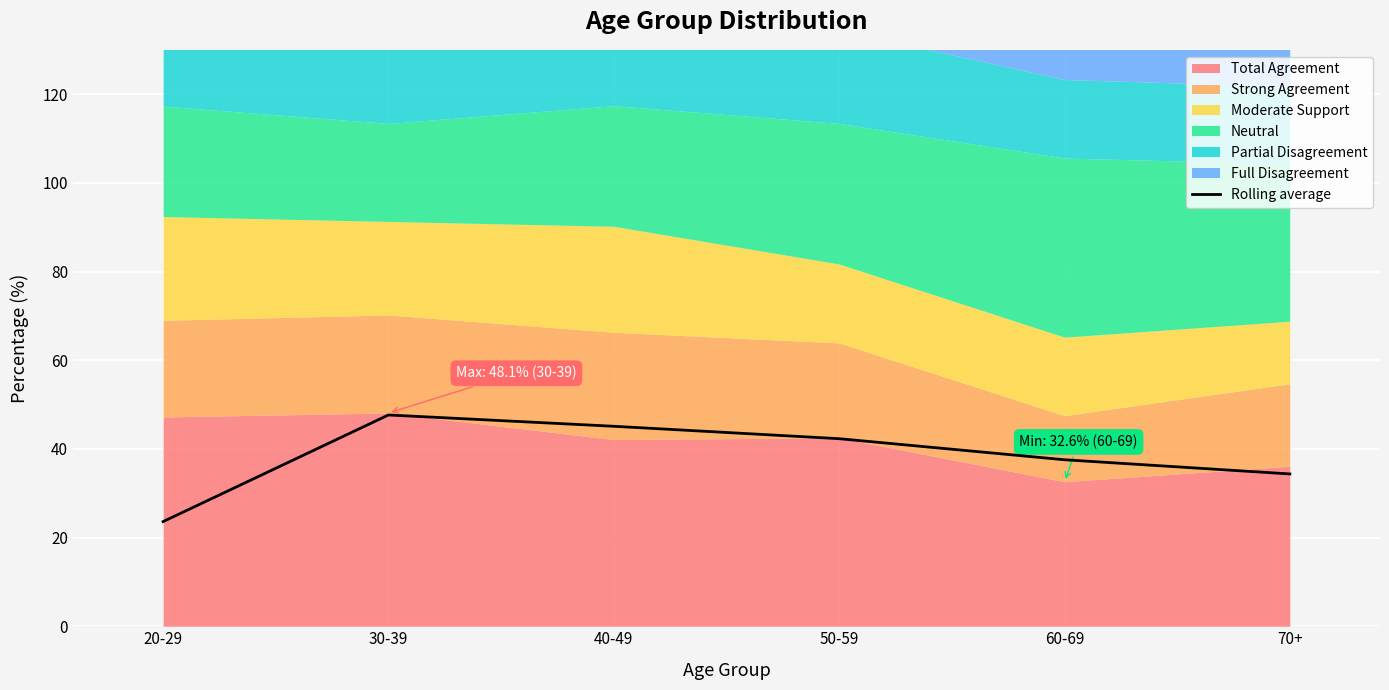

What is the value of the 6th point from the left?

34.4